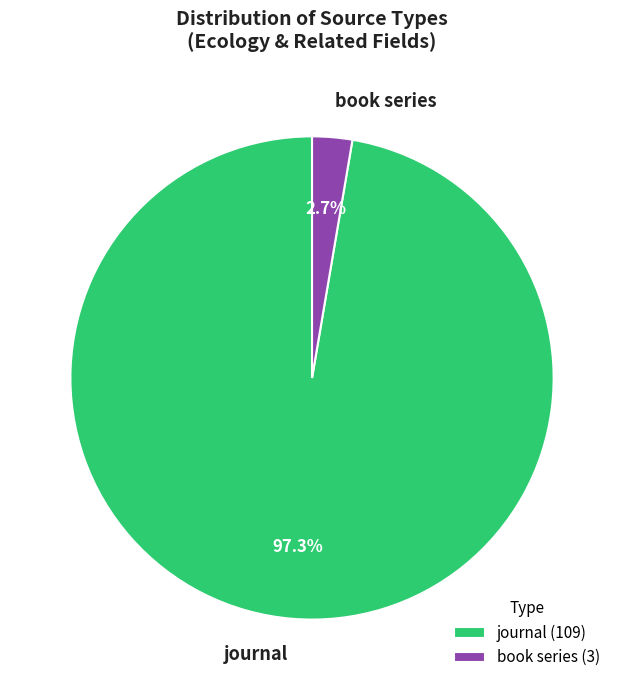

Which category has the smallest portion of the pie?

book series